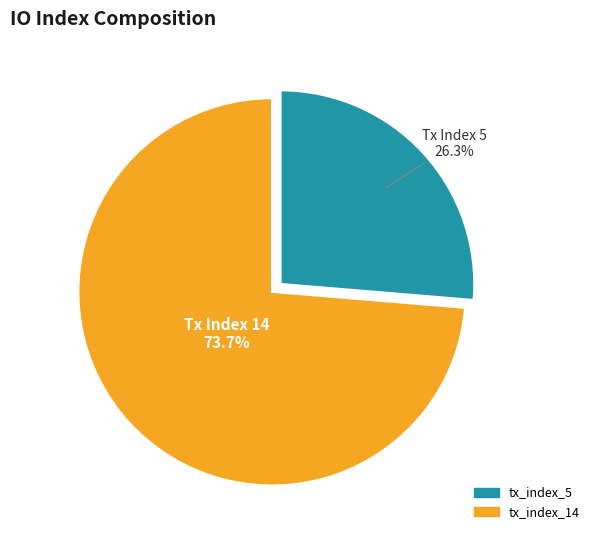

True or false: tx_index_5 accounts for 26% of the total.

True